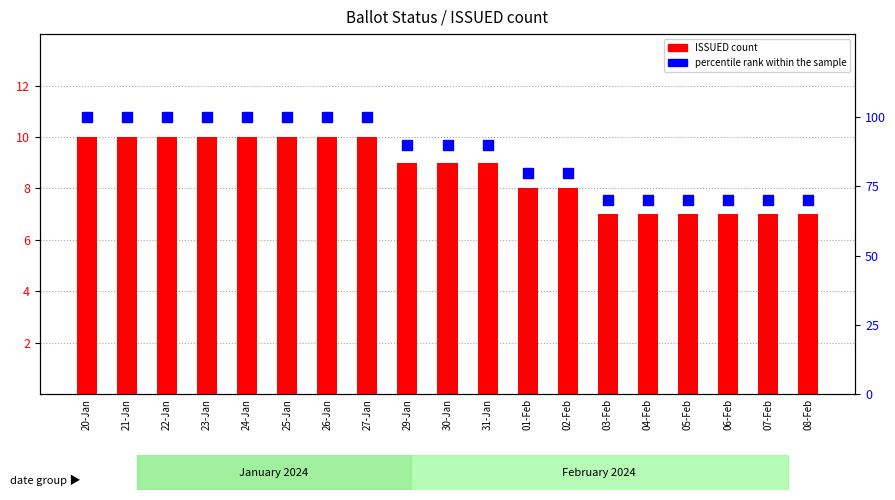

What is the total value across all series at 25-Jan?

110